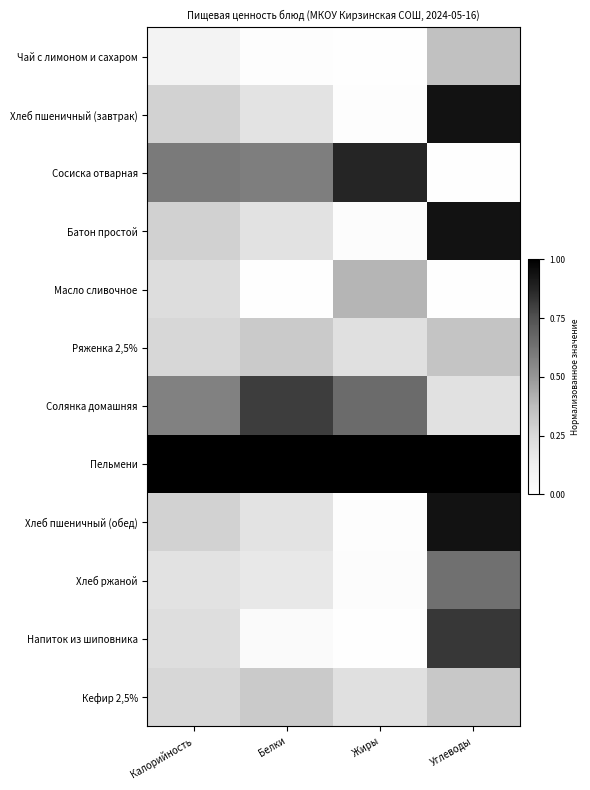

At Калорийность, list the series in order from largest to smallest.

Пельмени, Сосиска отварная, Солянка домашняя, Батон простой, Хлеб пшеничный (завтрак), Хлеб пшеничный (обед), Ряженка 2,5%, Кефир 2,5%, Масло сливочное, Напиток из шиповника, Хлеб ржаной, Чай с лимоном и сахаром